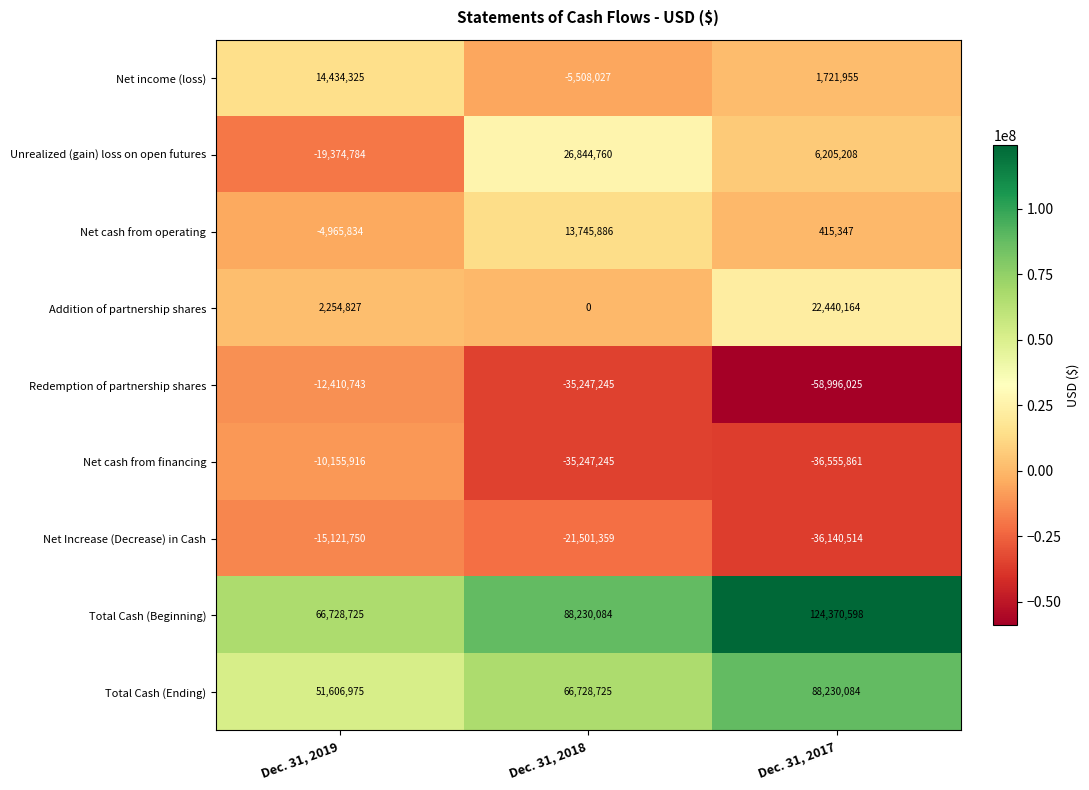

What is the spread (max minus min) of values at Dec. 31, 2017?

183366623